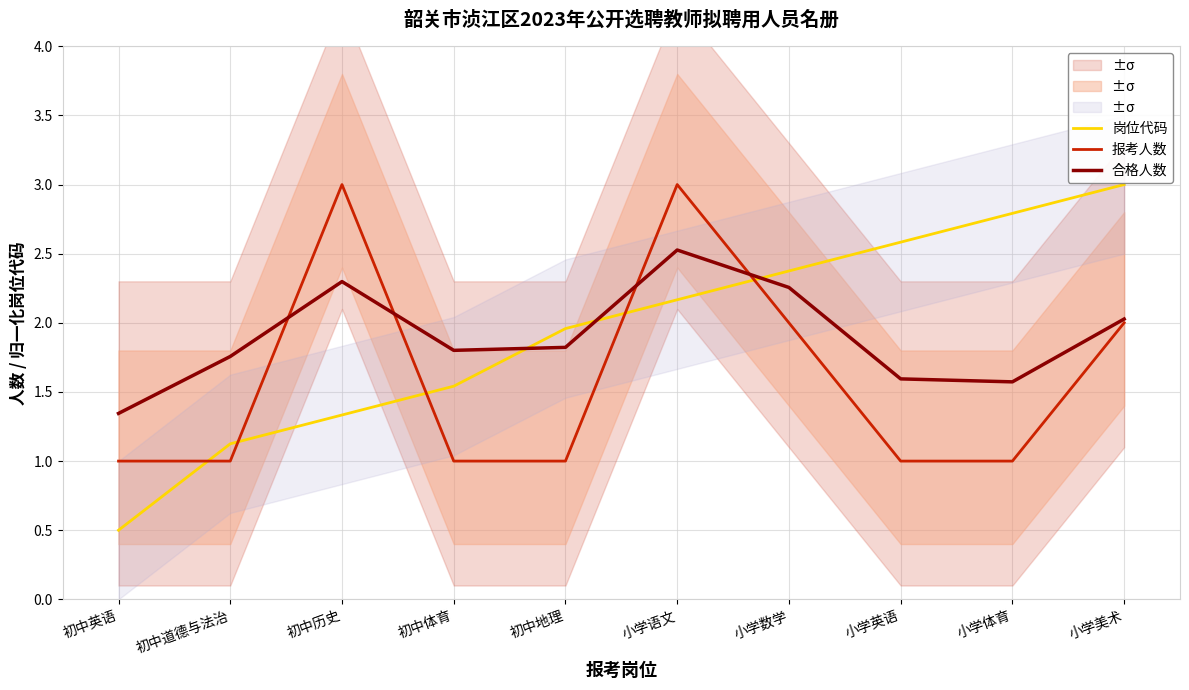

At which label is 报考人数 closest to 2?

小学数学